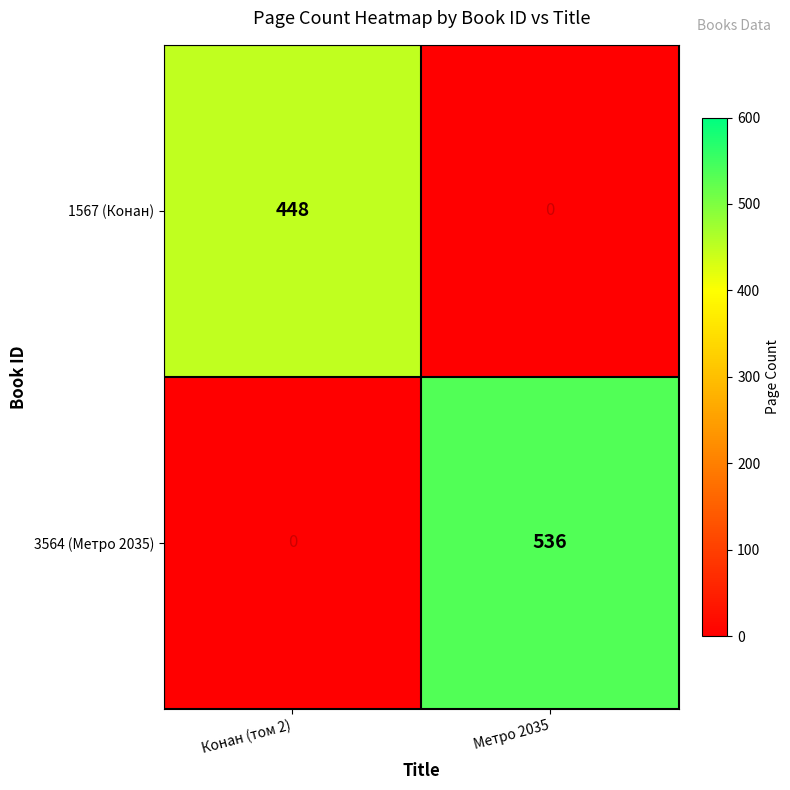

Is the value of 1567 (Конан) at Метро 2035 greater than the value of 3564 (Метро 2035) at Метро 2035?

No